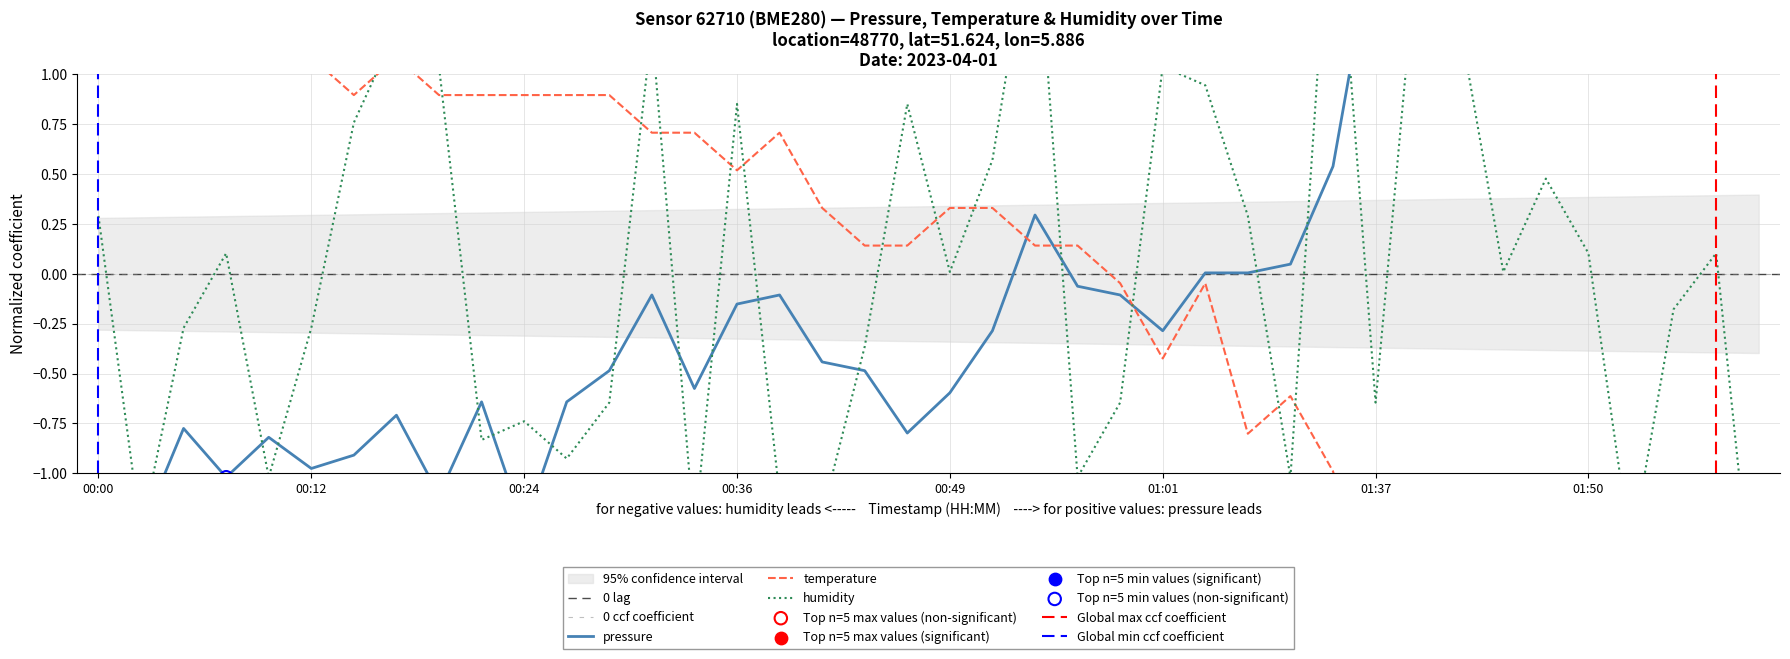

Which series has the largest total across all categories?

temperature